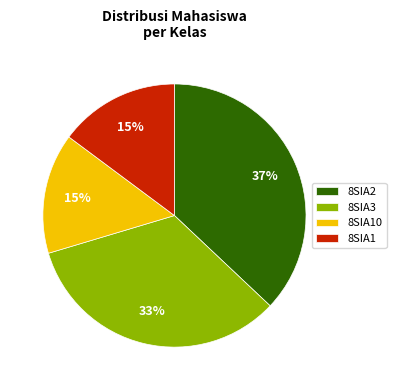

Is there a majority slice in this chart?

No